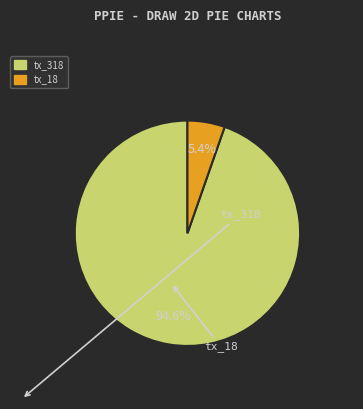

How much of the chart is everything except tx_318?

5.4%